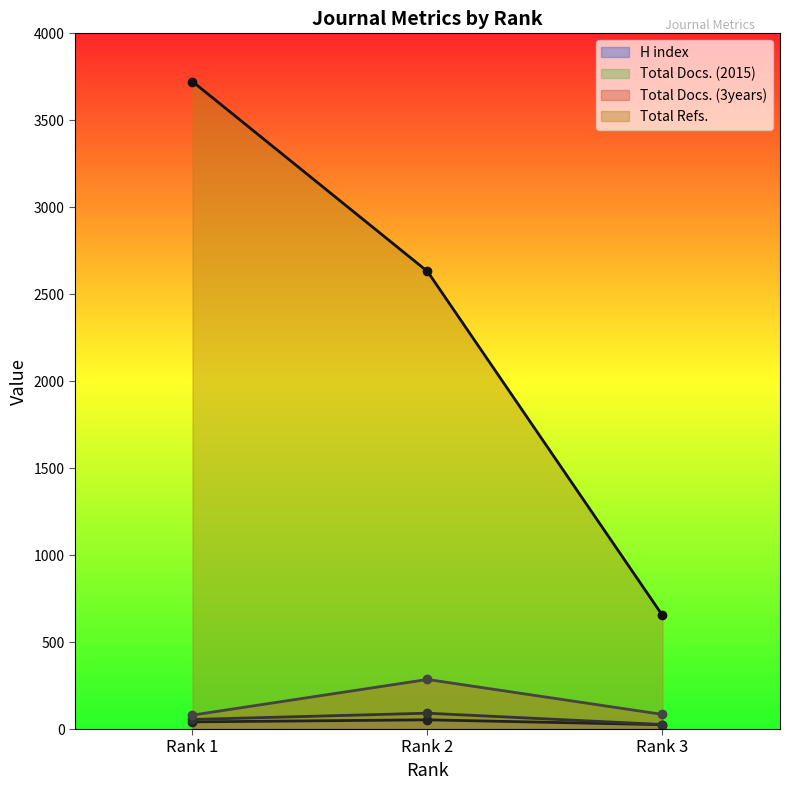

Reading left to right, what are all the values shown in this chart?

H index: Rank 1=41	Rank 2=53	Rank 3=25
Total Docs. (2015): Rank 1=55	Rank 2=91	Rank 3=26
Total Docs. (3years): Rank 1=80	Rank 2=285	Rank 3=84
Total Refs.: Rank 1=3723	Rank 2=2631	Rank 3=653